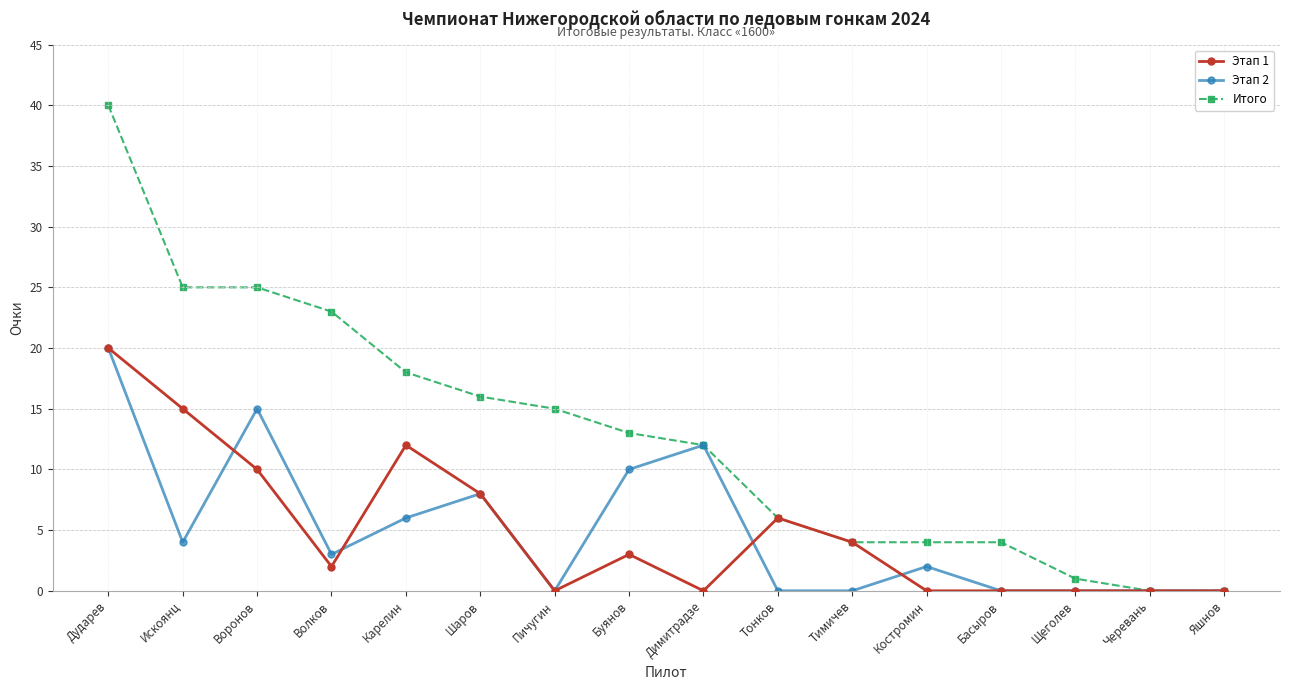

True or false: Этап 1 and Этап 2 cross at least once.

True